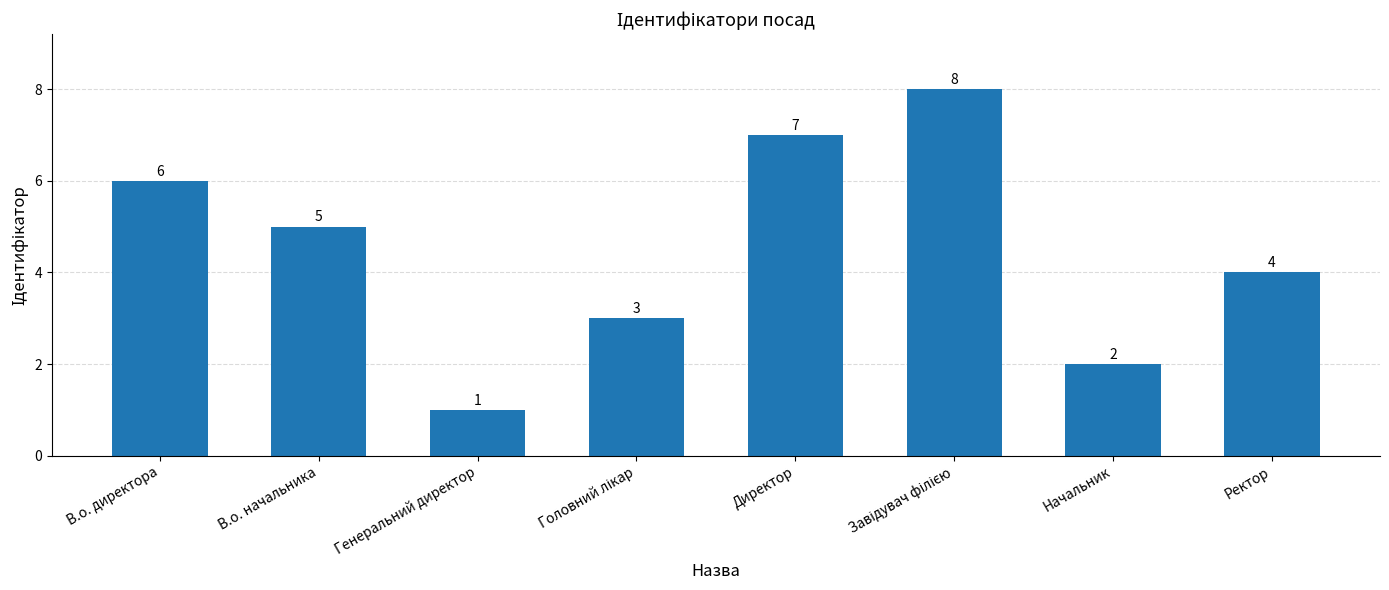

What is the difference between the maximum and second lowest values?

6